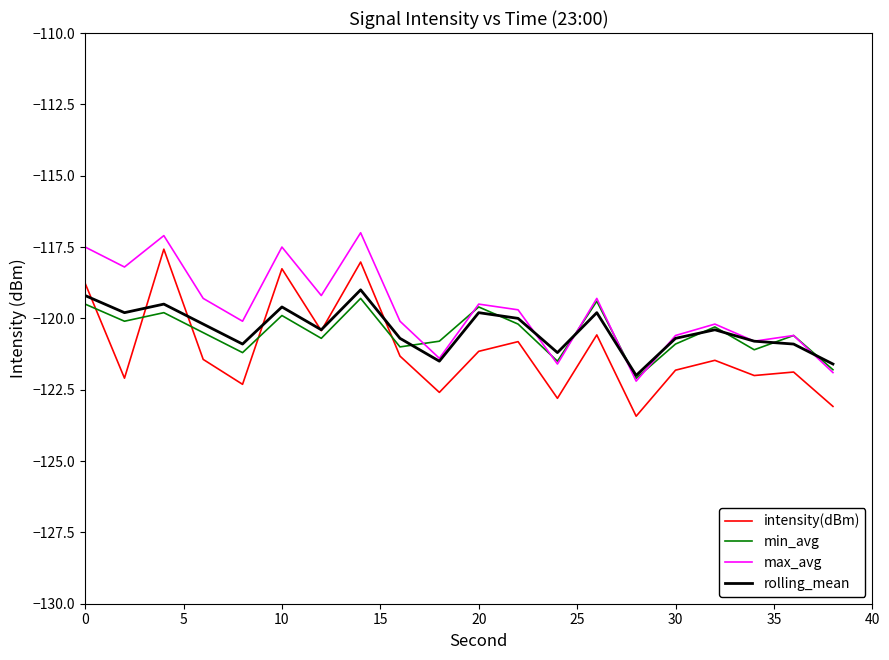

Which series has the largest total across all categories?

max_avg